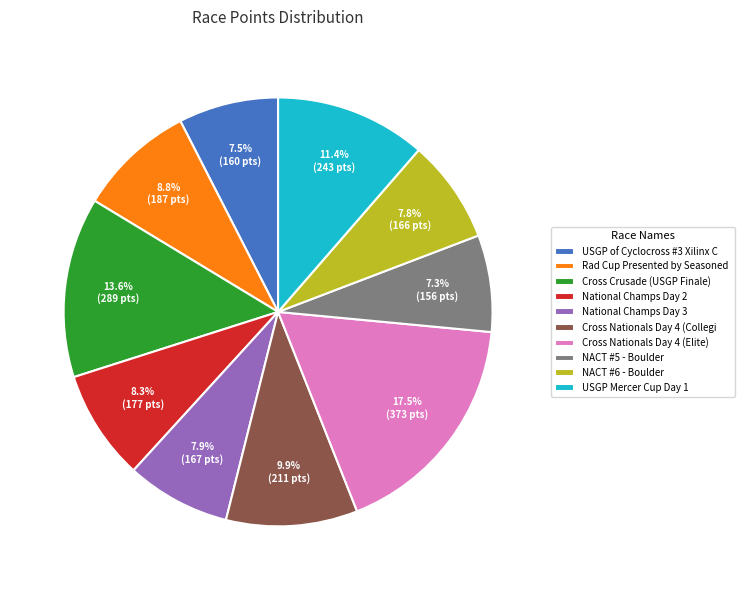

Is there a majority slice in this chart?

No